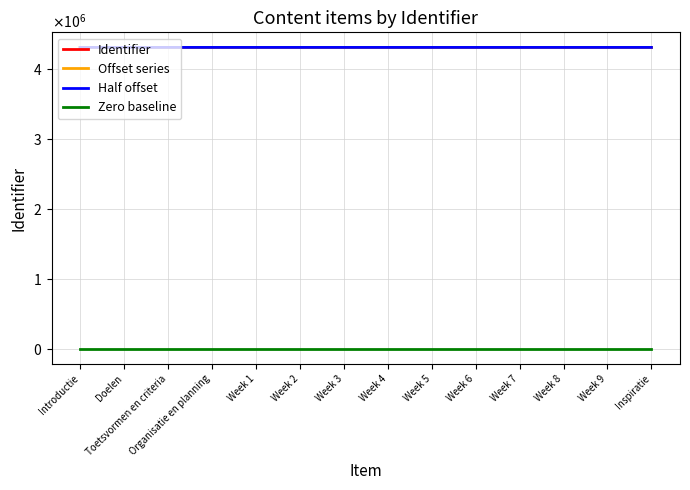

Does the chart display data point markers on the line(s)?

No